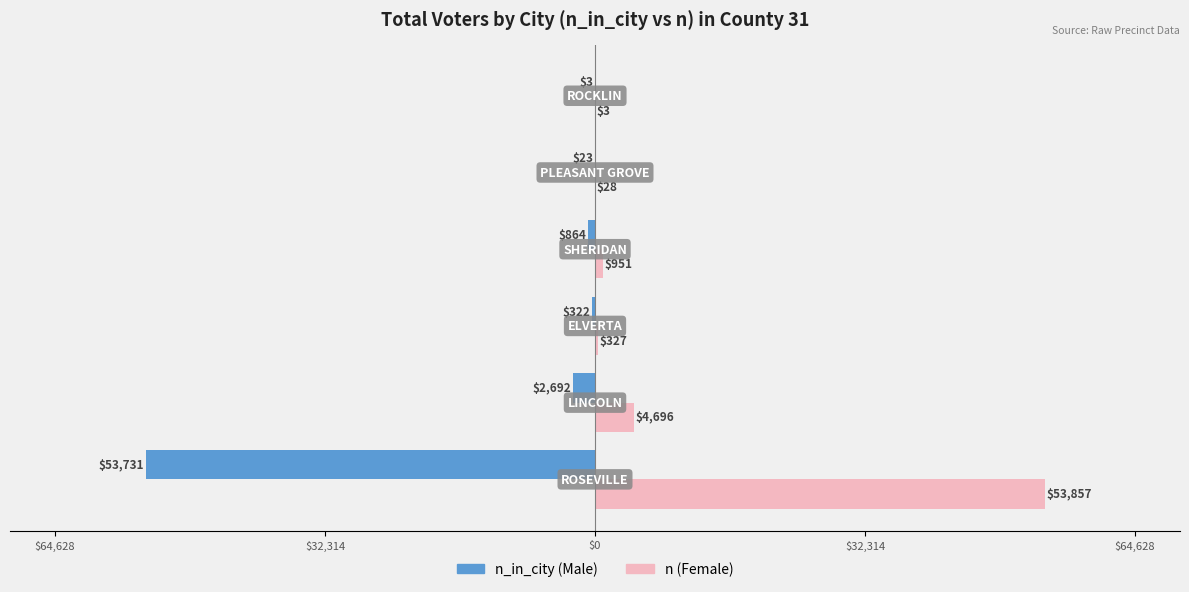

Reading left to right, transcribe all the data shown in this chart.

n_in_city: -53731	-2692	-322	-864	-23	-3
n: 53857	4696	327	951	28	3